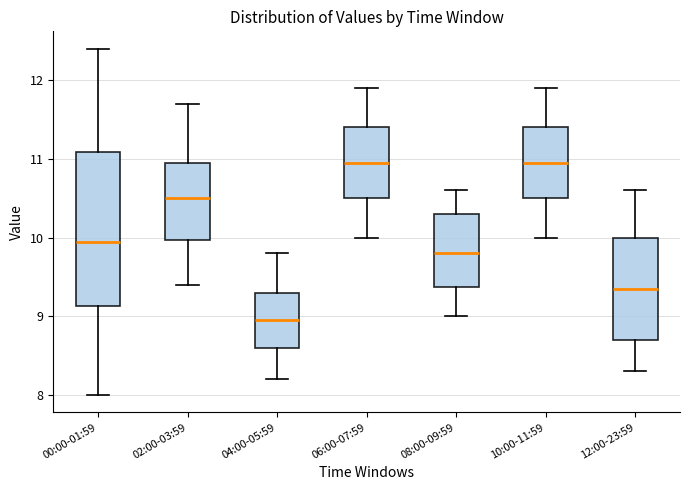

Which box is the tallest, from its lower edge to its upper edge?

00:00-01:59